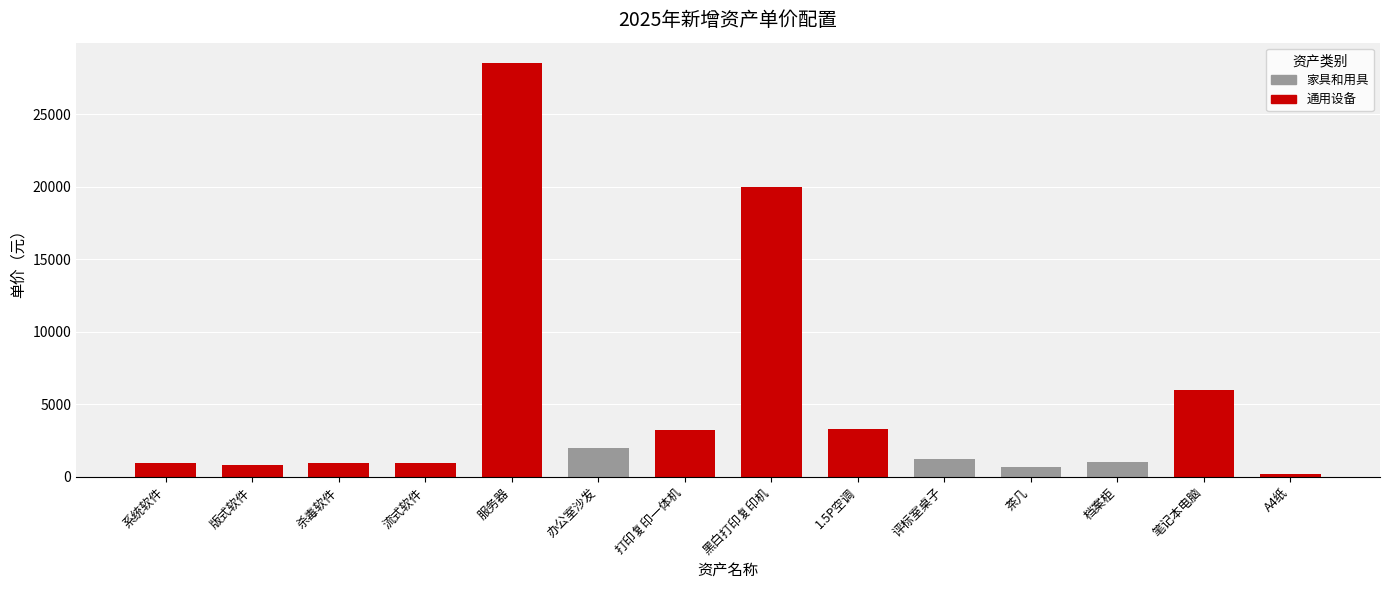

What is the minimum value shown in the chart?

180